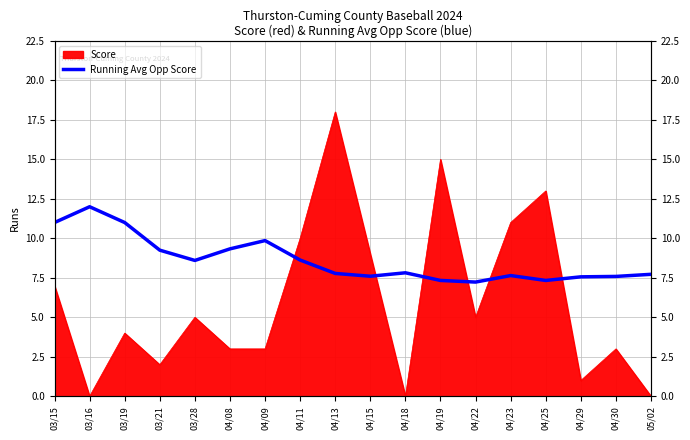

Read the value at 03/28.

8.6